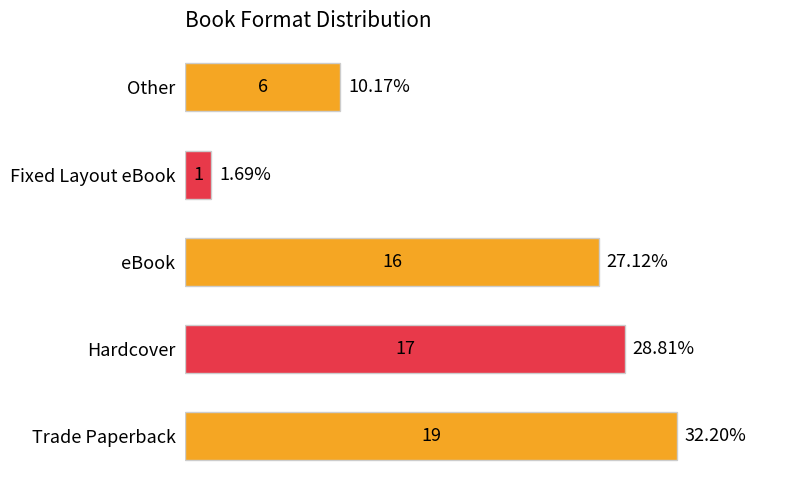

List the labels in order of value, largest first.

Trade Paperback, Hardcover, eBook, Other, Fixed Layout eBook